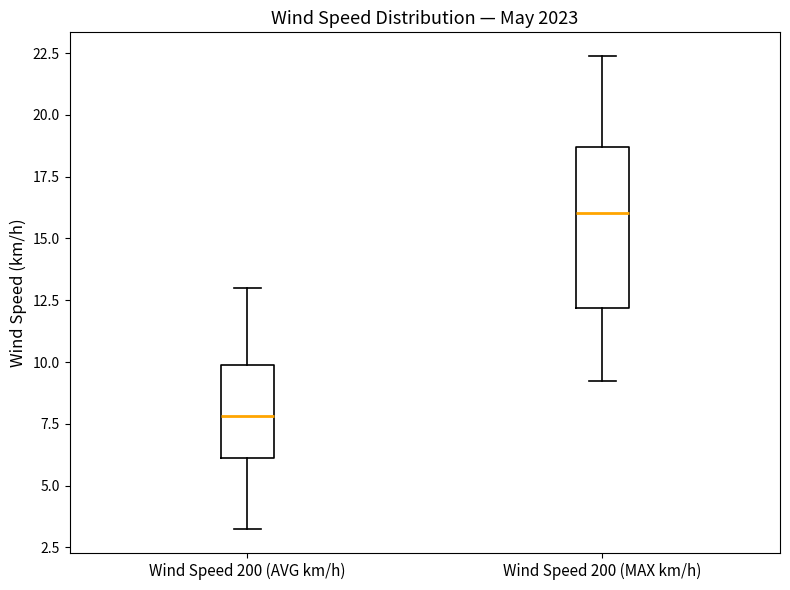

Which box's median line is the lowest?

Wind Speed 200 (AVG km/h)